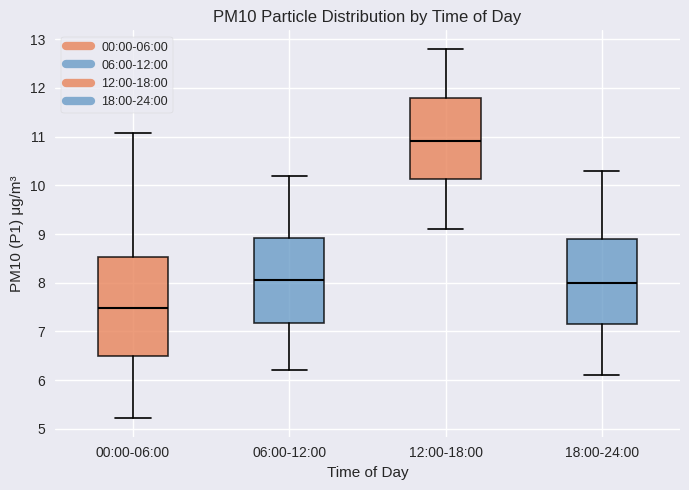

Which box has the highest median line?

12:00-18:00